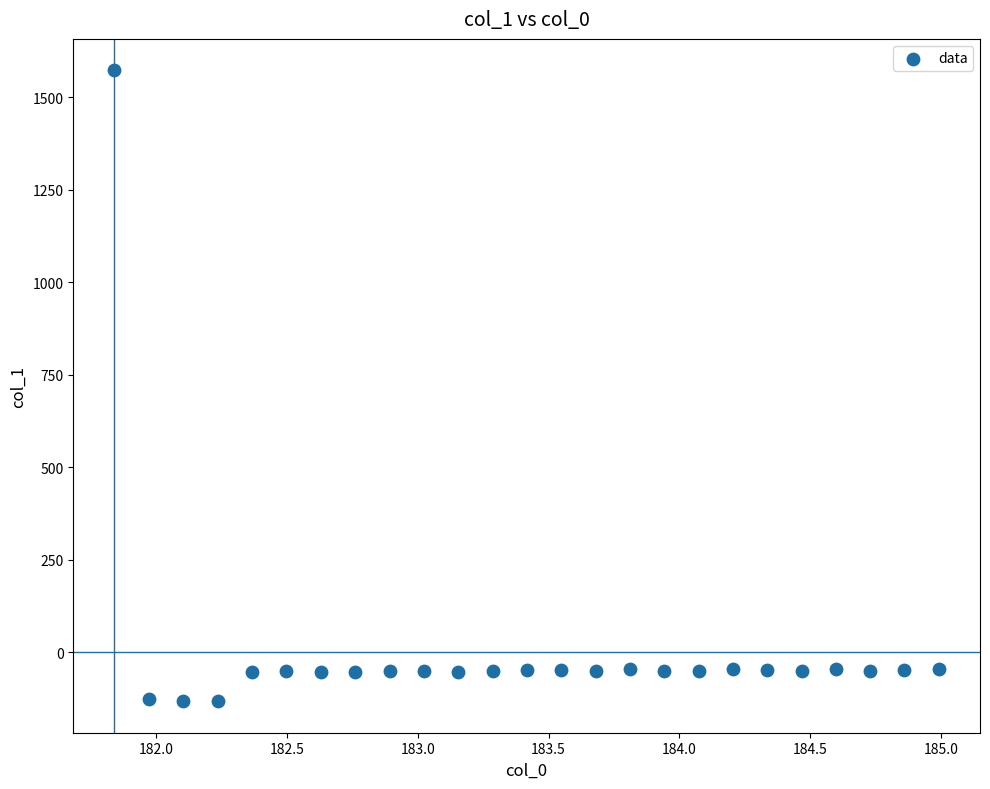

What is the range of X values (max minus min)?

3.1